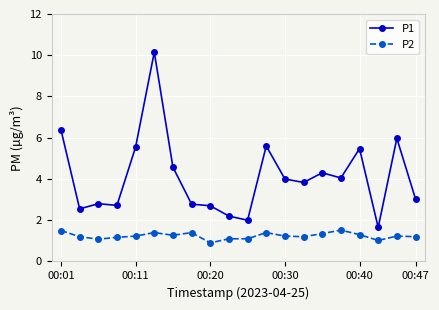

What is the average value of the P1 series?

4.1